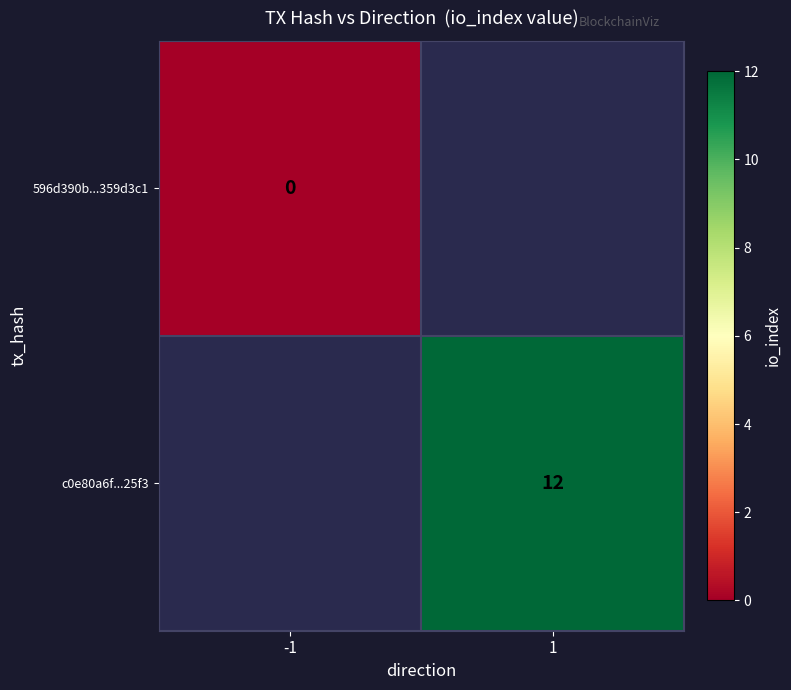

How many distinct data groups are displayed?

2